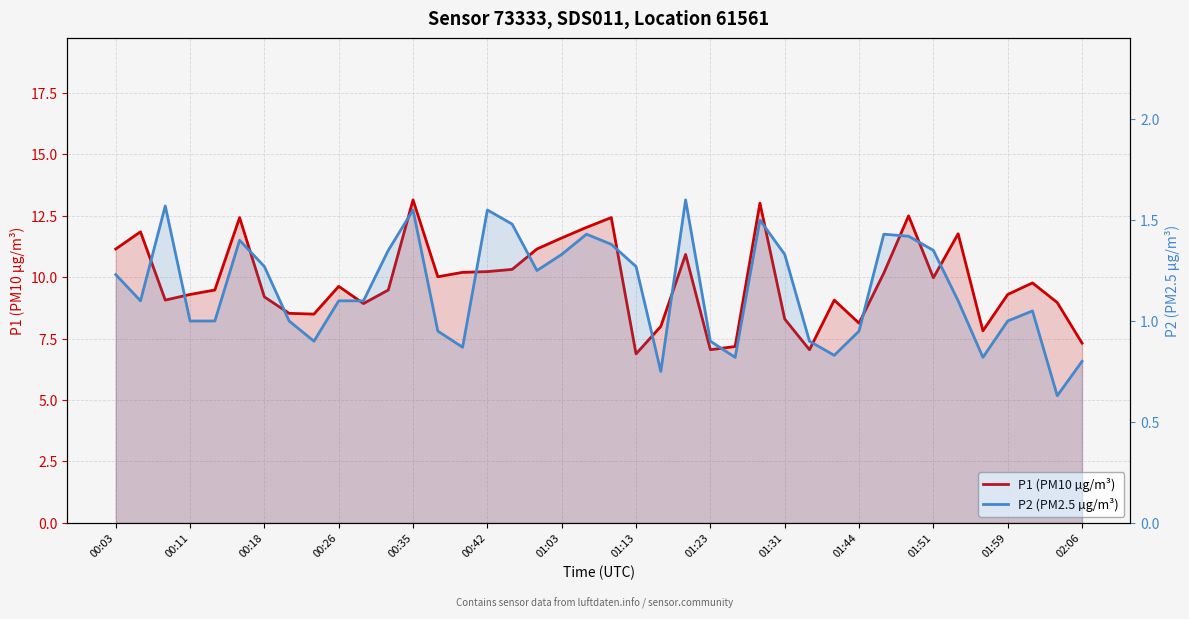

At which label does P1 (PM10 µg/m³) first exceed 9?

00:03